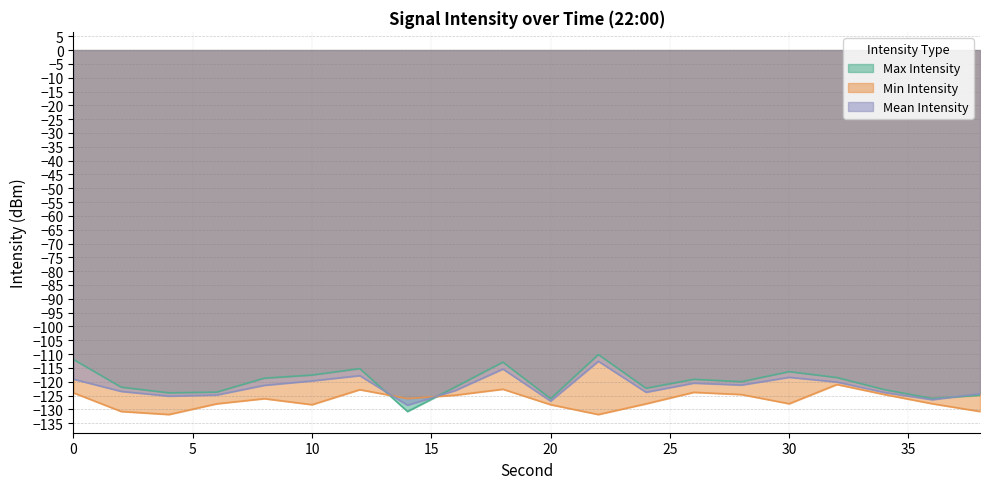

What is the total value across all series at 16?

-370.0